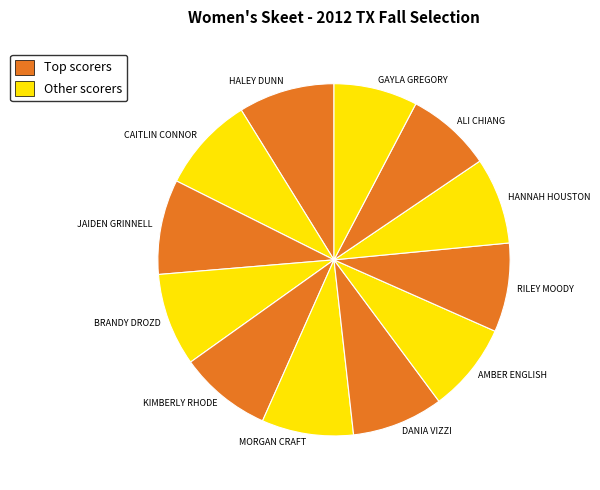

The BRANDY DROZD slice represents 9% of the pie. True or false?

True